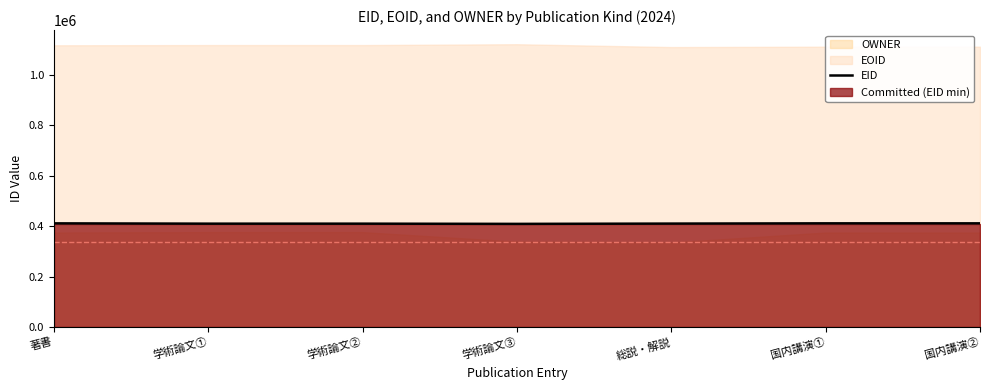

What is the label of the 4th point from the right?

学術論文③